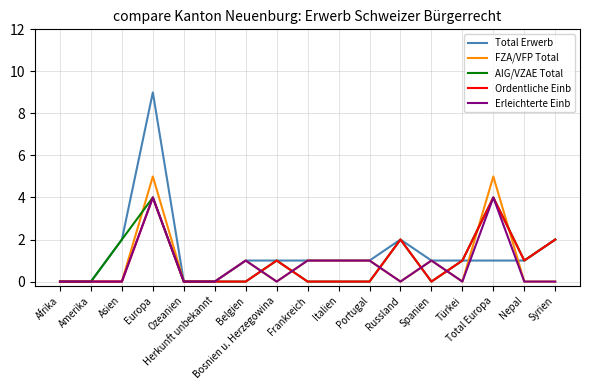

Reading left to right, what are all the values shown in this chart?

Total Erwerb: Afrika=0	Amerika=0	Asien=2	Europa=9	Ozeanien=0	Herkunft unbekannt=0	Belgien=1	Bosnien u. Herzegowina=1	Frankreich=1	Italien=1	Portugal=1	Russland=2	Spanien=1	Türkei=1	Total Europa=1	Nepal=1	Syrien=2
FZA/VFP Total: Afrika=0	Amerika=0	Asien=0	Europa=5	Ozeanien=0	Herkunft unbekannt=0	Belgien=1	Bosnien u. Herzegowina=0	Frankreich=1	Italien=1	Portugal=1	Russland=0	Spanien=1	Türkei=0	Total Europa=5	Nepal=0	Syrien=0
AIG/VZAE Total: Afrika=0	Amerika=0	Asien=2	Europa=4	Ozeanien=0	Herkunft unbekannt=0	Belgien=0	Bosnien u. Herzegowina=1	Frankreich=0	Italien=0	Portugal=0	Russland=2	Spanien=0	Türkei=1	Total Europa=4	Nepal=1	Syrien=2
Ordentliche Einb: Afrika=0	Amerika=0	Asien=0	Europa=4	Ozeanien=0	Herkunft unbekannt=0	Belgien=0	Bosnien u. Herzegowina=1	Frankreich=0	Italien=0	Portugal=0	Russland=2	Spanien=0	Türkei=1	Total Europa=4	Nepal=1	Syrien=2
Erleichterte Einb: Afrika=0	Amerika=0	Asien=0	Europa=4	Ozeanien=0	Herkunft unbekannt=0	Belgien=1	Bosnien u. Herzegowina=0	Frankreich=1	Italien=1	Portugal=1	Russland=0	Spanien=1	Türkei=0	Total Europa=4	Nepal=0	Syrien=0